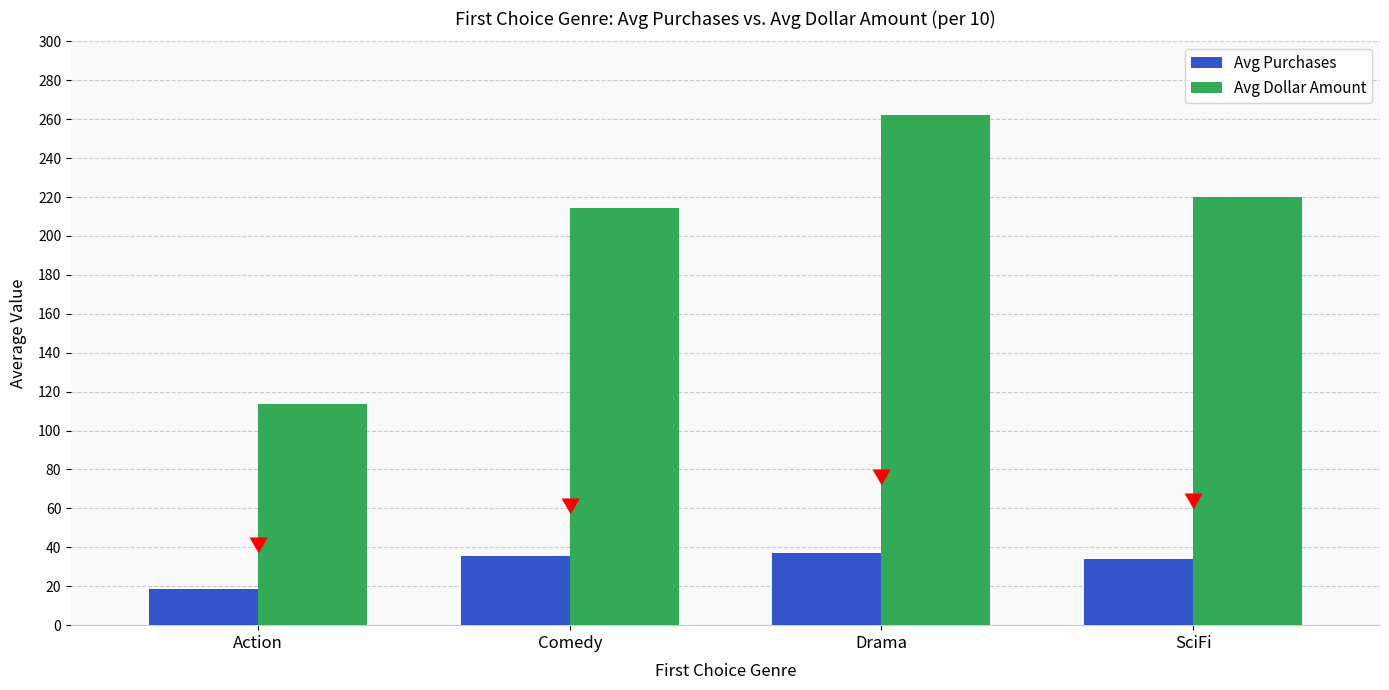

What is the value of the Avg Purchases bar at the 3rd from the left?

37.0